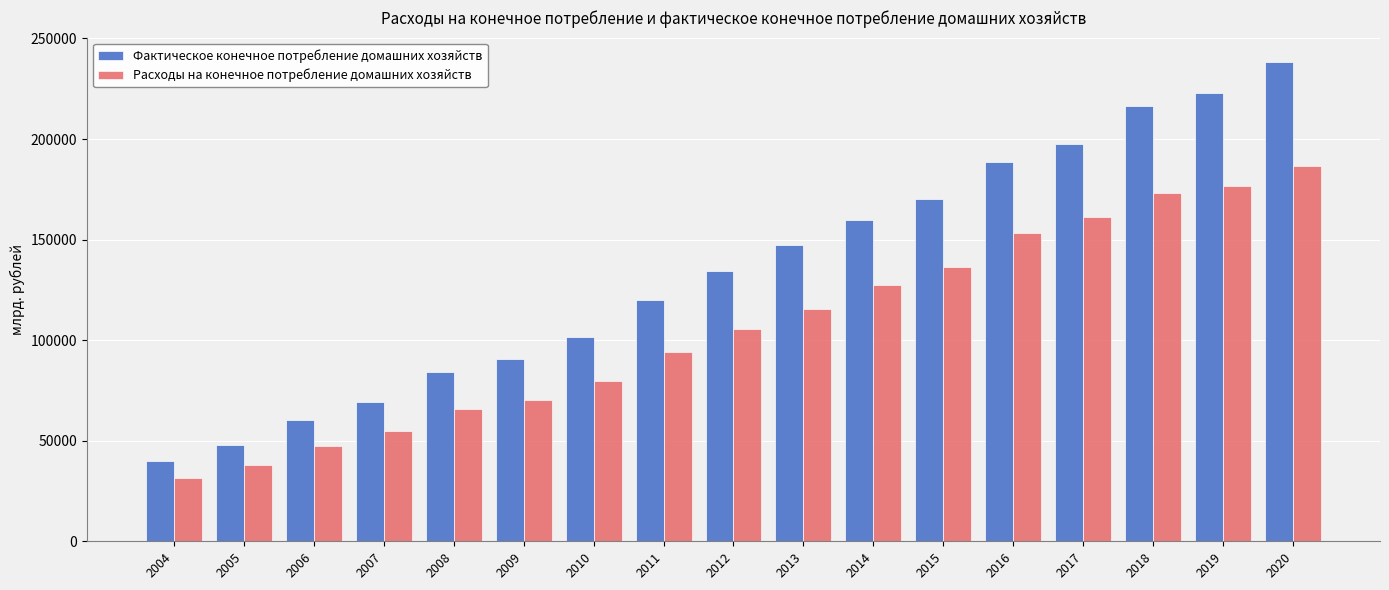

The Фактическое конечное потребление домашних хозяйств series shows 118973.7 at 2007. True or false?

False